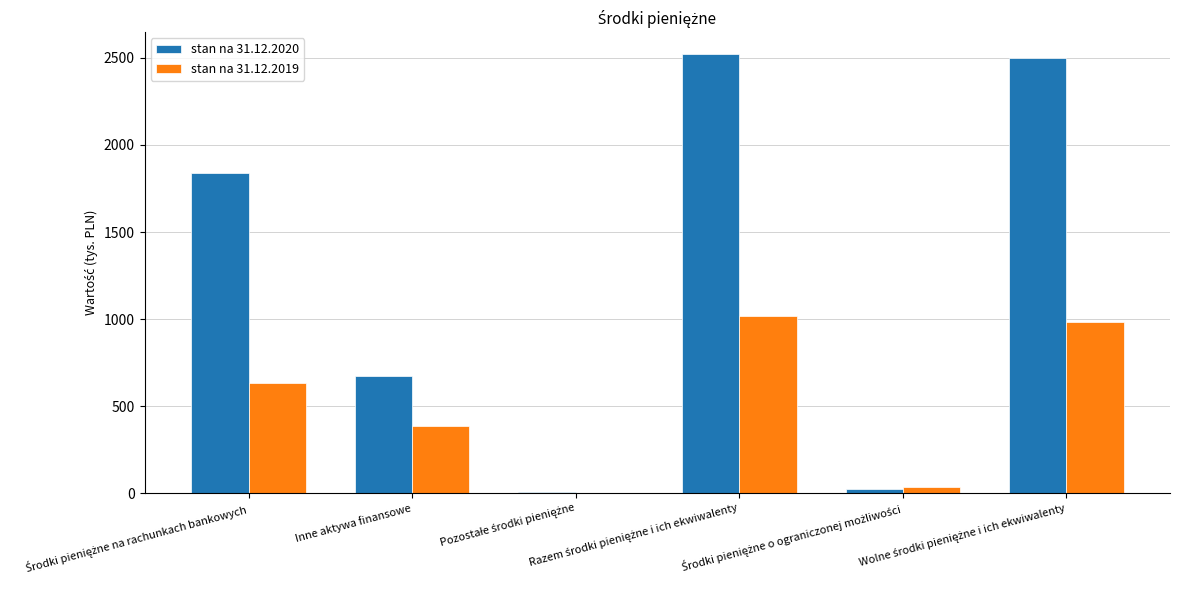

Which series has the largest total across all categories?

stan na 31.12.2020